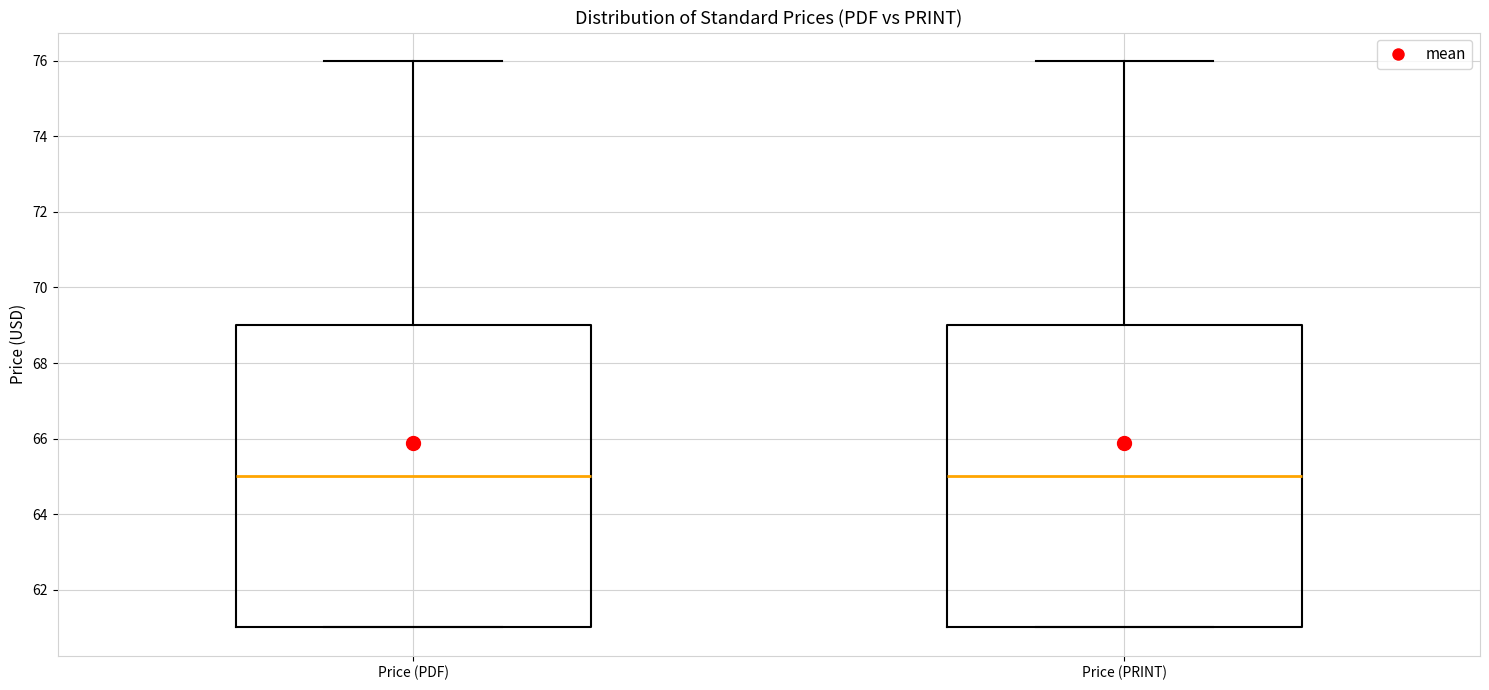

Reading left to right, read every box against the y-axis: the position of its median line, the range the box covers, and the ends of its whiskers. The values are not printed on the chart, so give them approximately, as read against the axis.

Price (PDF): median 65, box 61 to 69, whiskers 61 to 76
Price (PRINT): median 65, box 61 to 69, whiskers 61 to 76